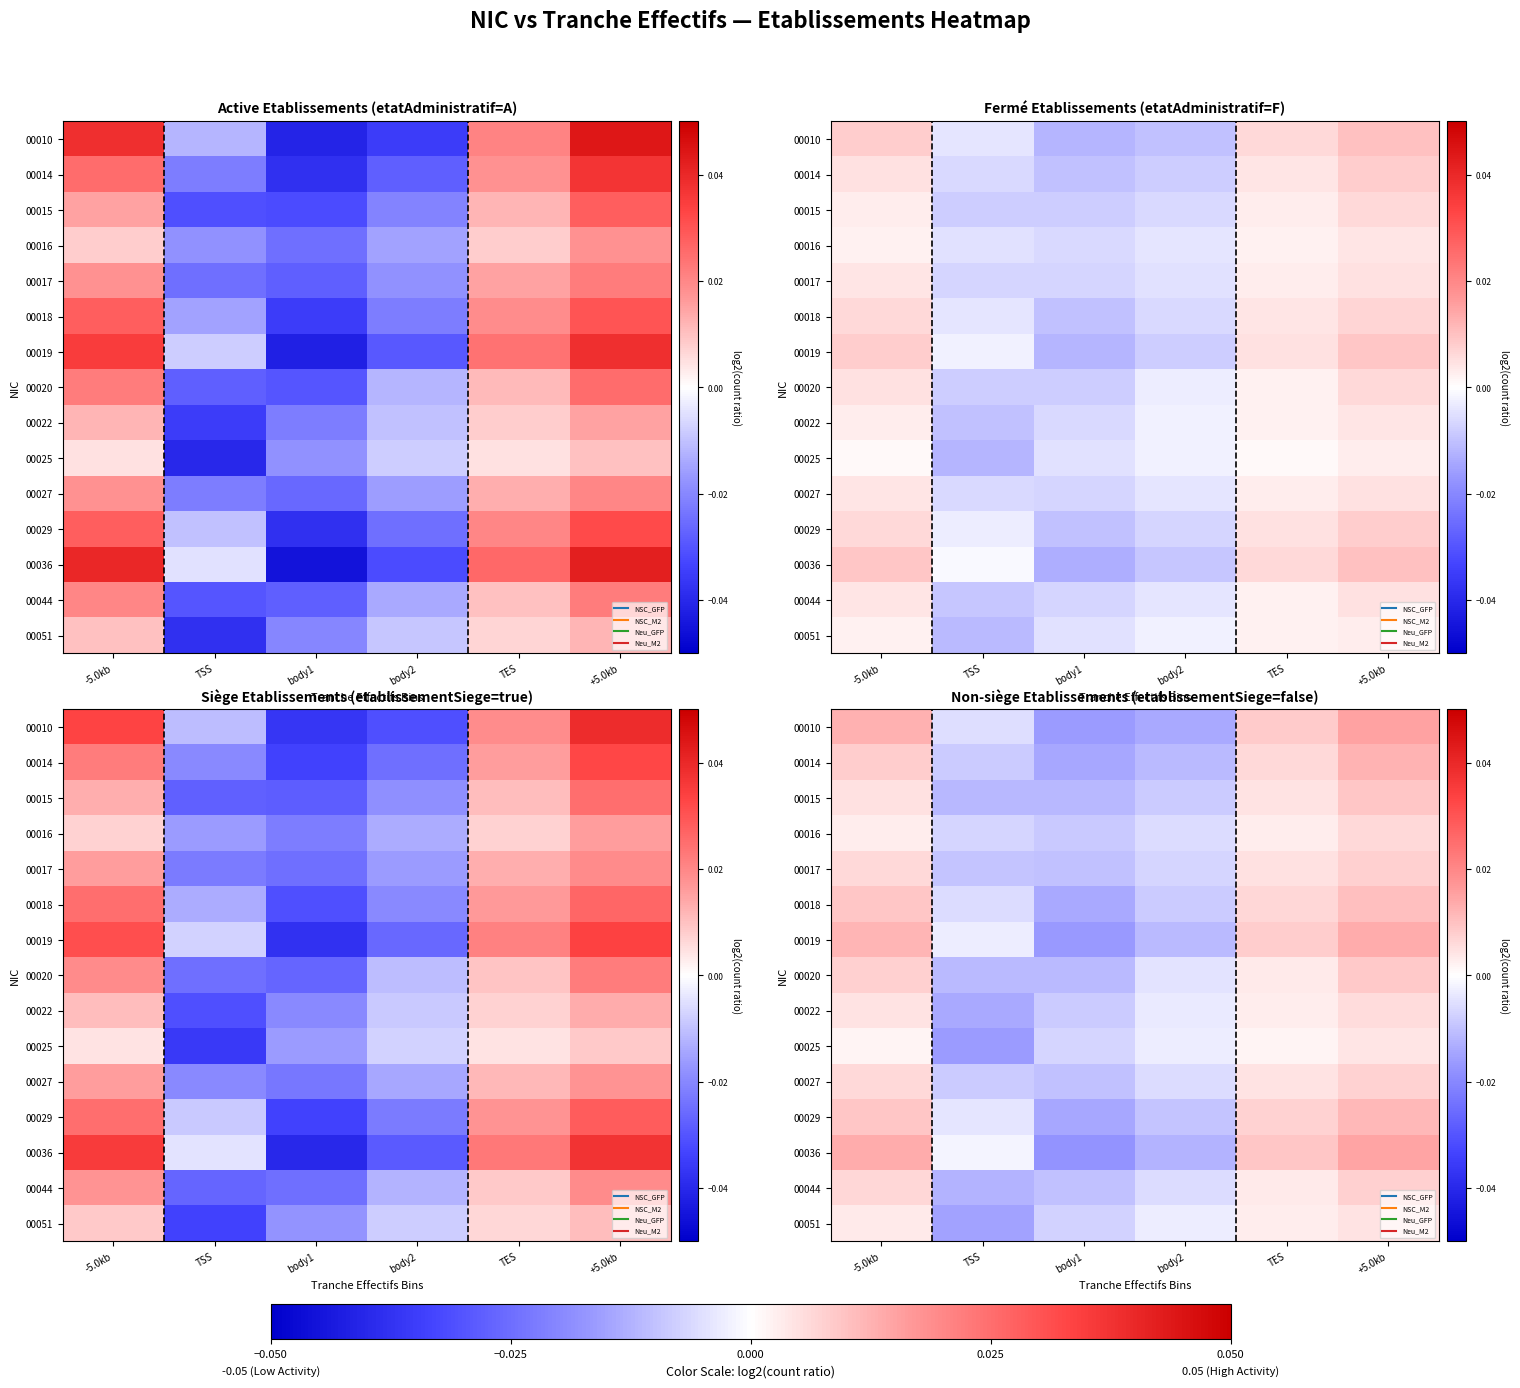

At which category is the sum across all series the highest?

+5.0kb